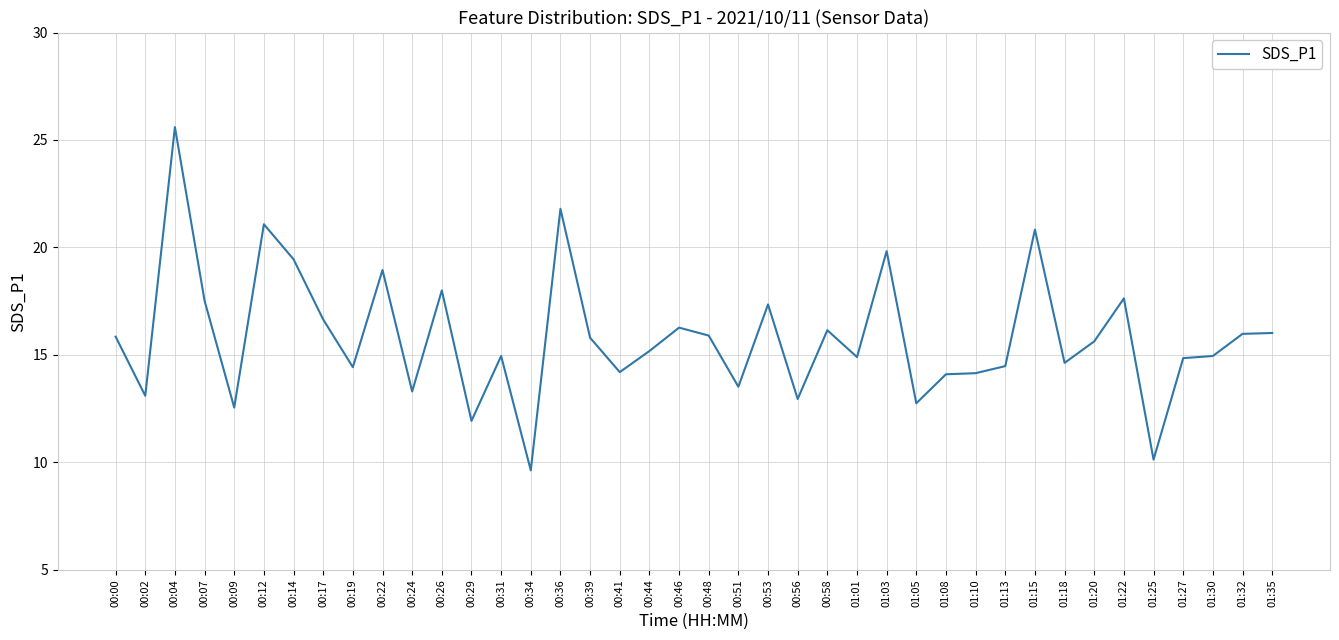

What is the sum of all values?

633.0